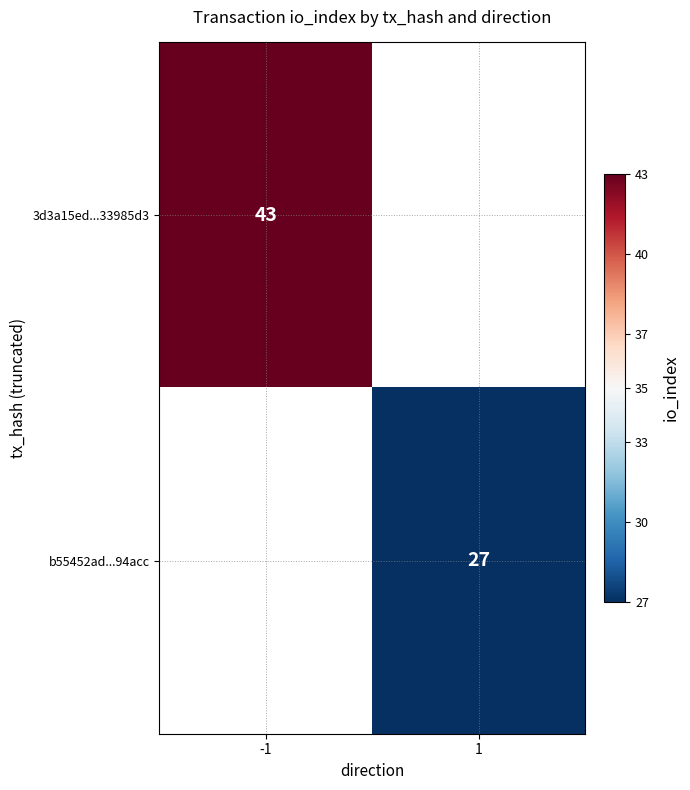

Is the value of 3d3a15ed...33985d3 at -1 greater than the value of b55452ad...94acc at 1?

Yes